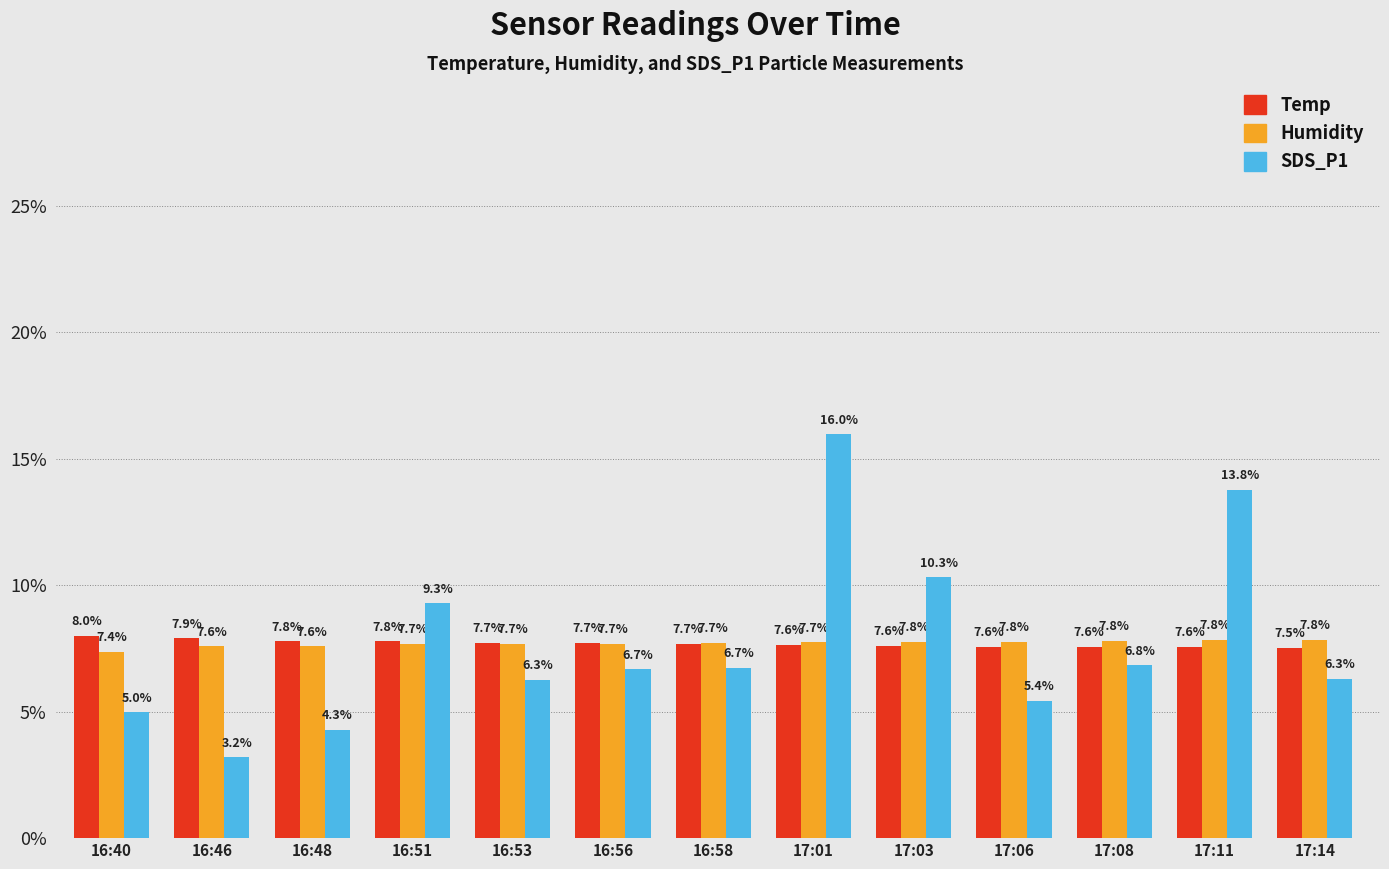

What position from the left is 16:56?

6